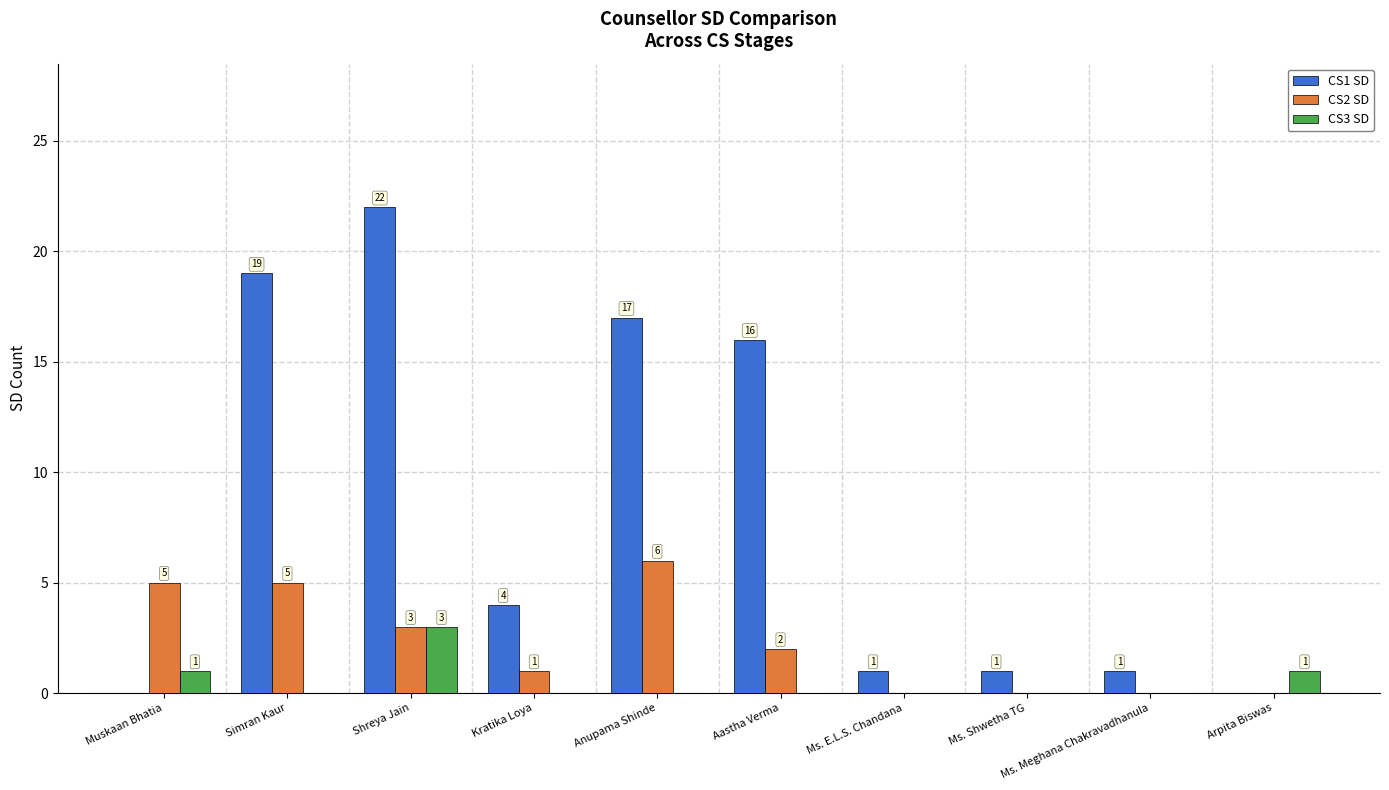

Which series changed the most between Kratika Loya and Ms. Meghana Chakravadhanula?

CS1 SD